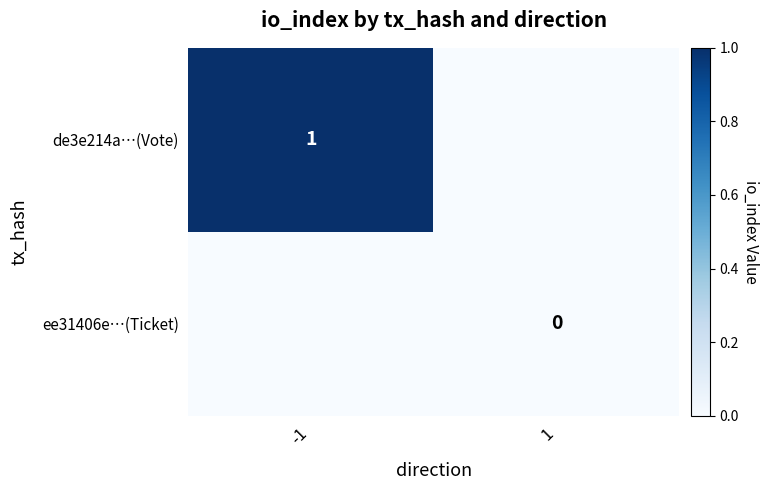

The de3e214a…(Vote) series shows 1 at -1. True or false?

True